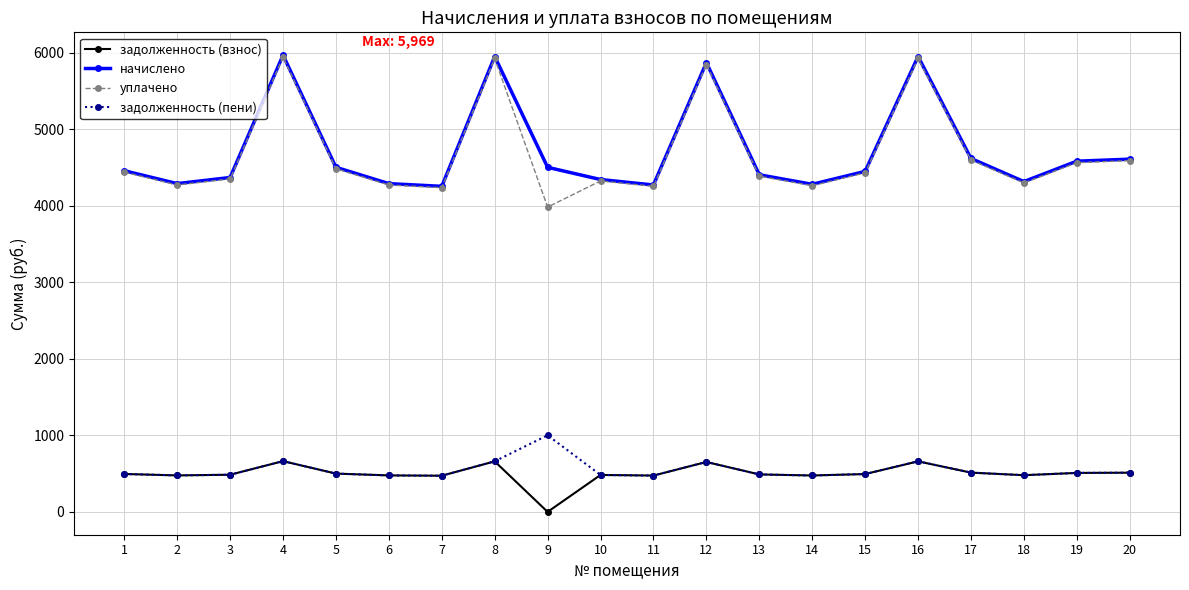

What is the highest value of the задолженность (пени) series?

1000.8